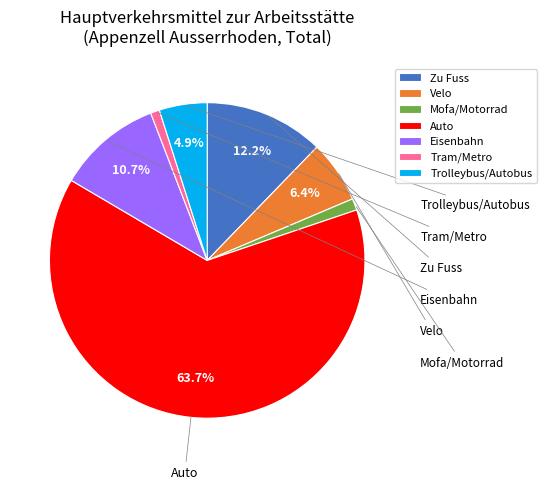

Does Velo account for over 50% of the chart?

No